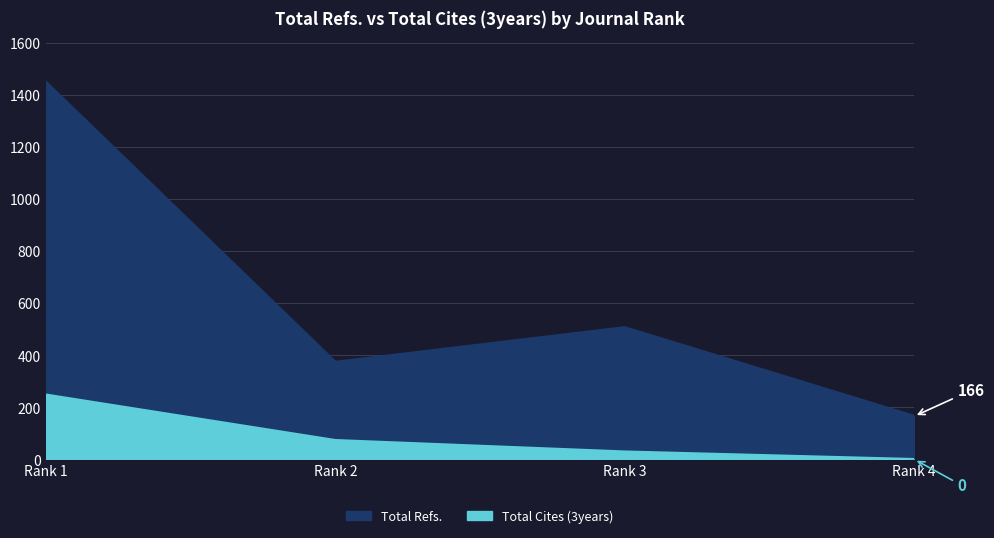

Where is Total Refs. nearest to the value 808?

Rank 3